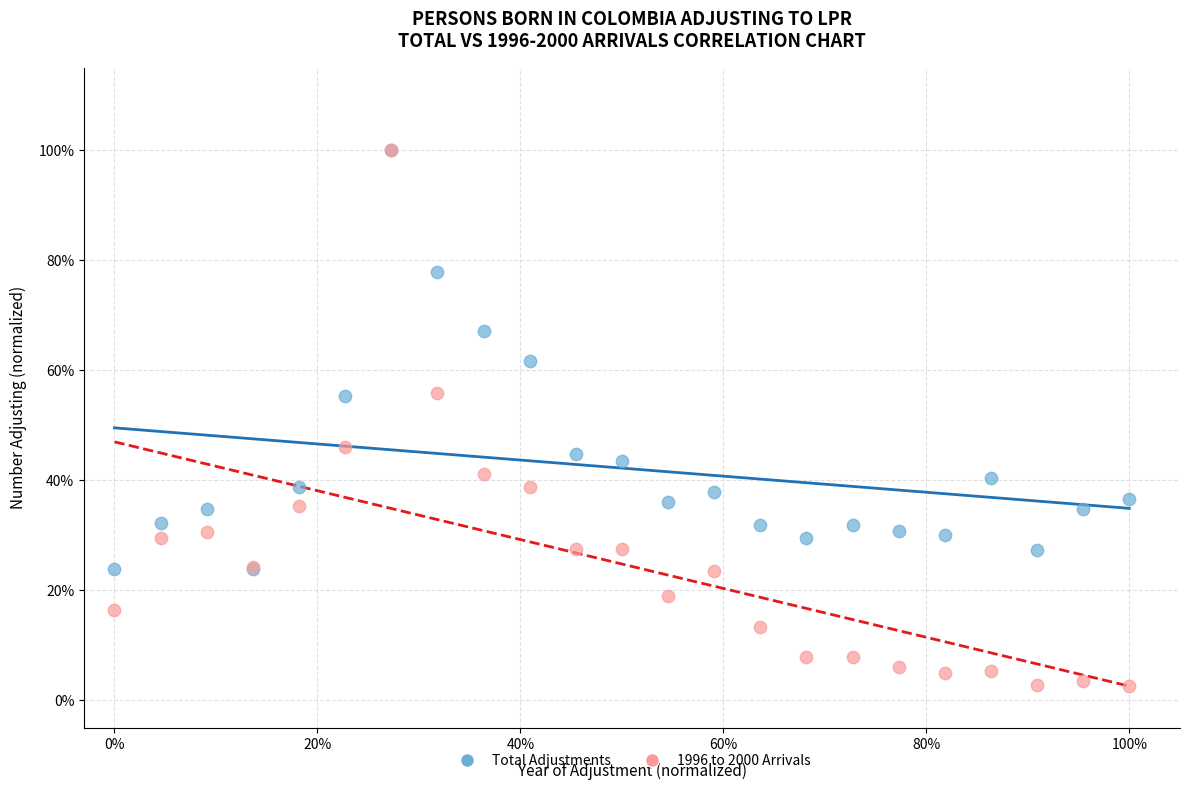

What are all the series names shown in the legend?

Total Adjustments, 1996 to 2000 Arrivals